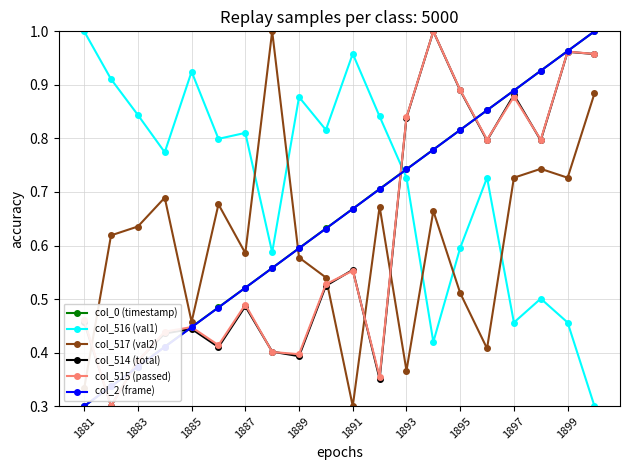

How many interior local valleys does the col_517 (val2) series have?

6